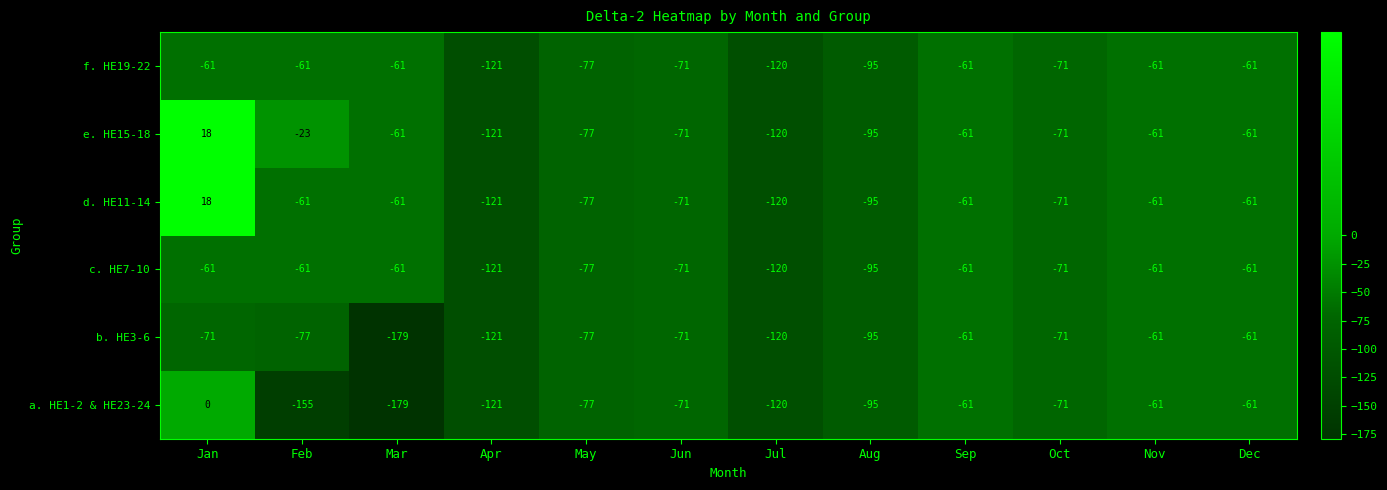

What is the smallest value displayed?

-179